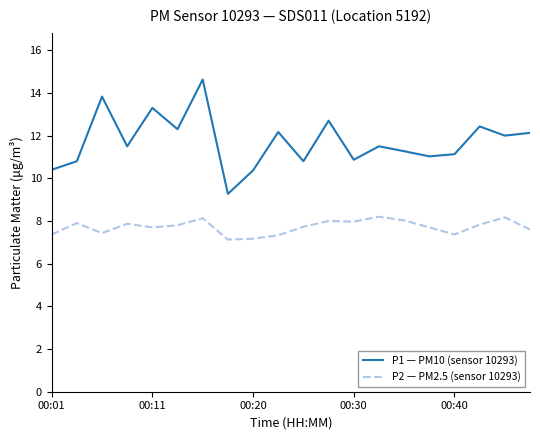

Which series has the widest spread of values?

P1 — PM10 (sensor 10293)